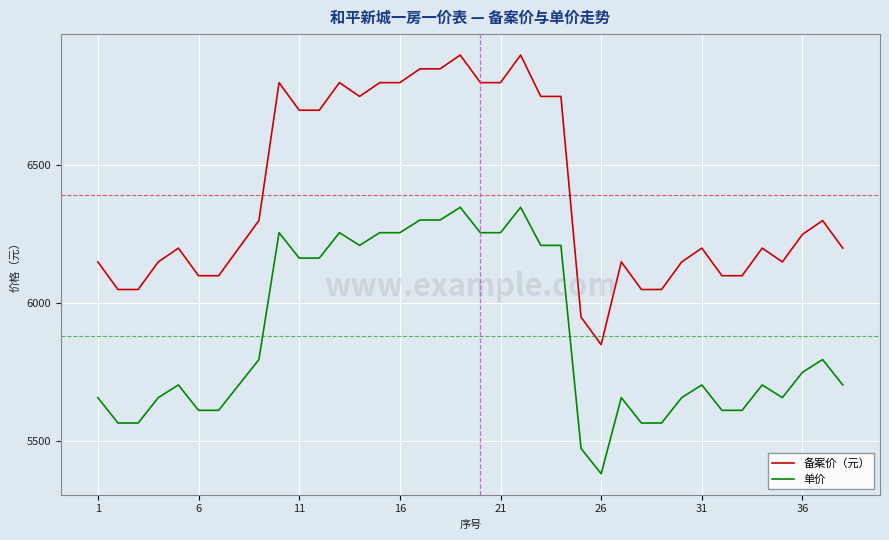

Which series has the largest total across all categories?

备案价（元）